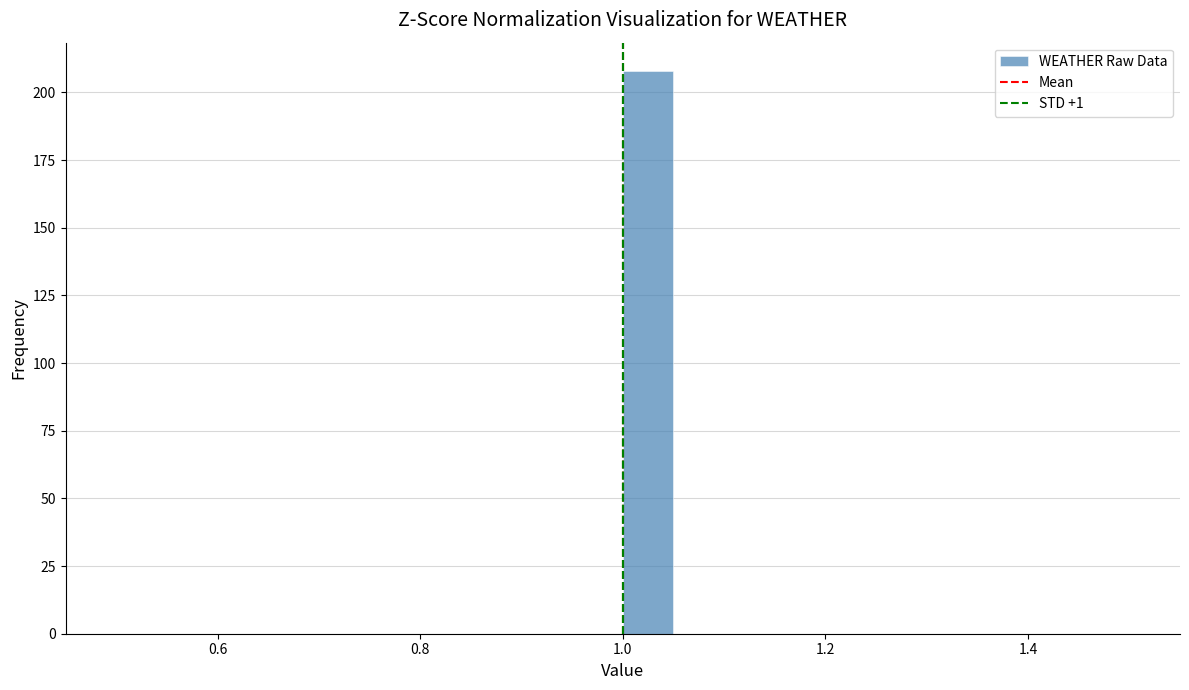

Around what value on the x-axis is the tallest bar? Give the approximate position of its centre, as read against the axis.

1.02